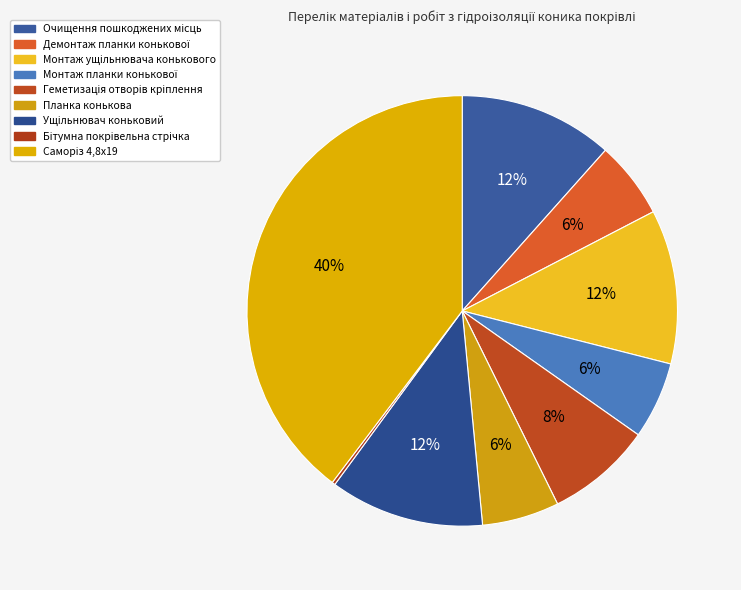

Does any single category account for the majority?

No